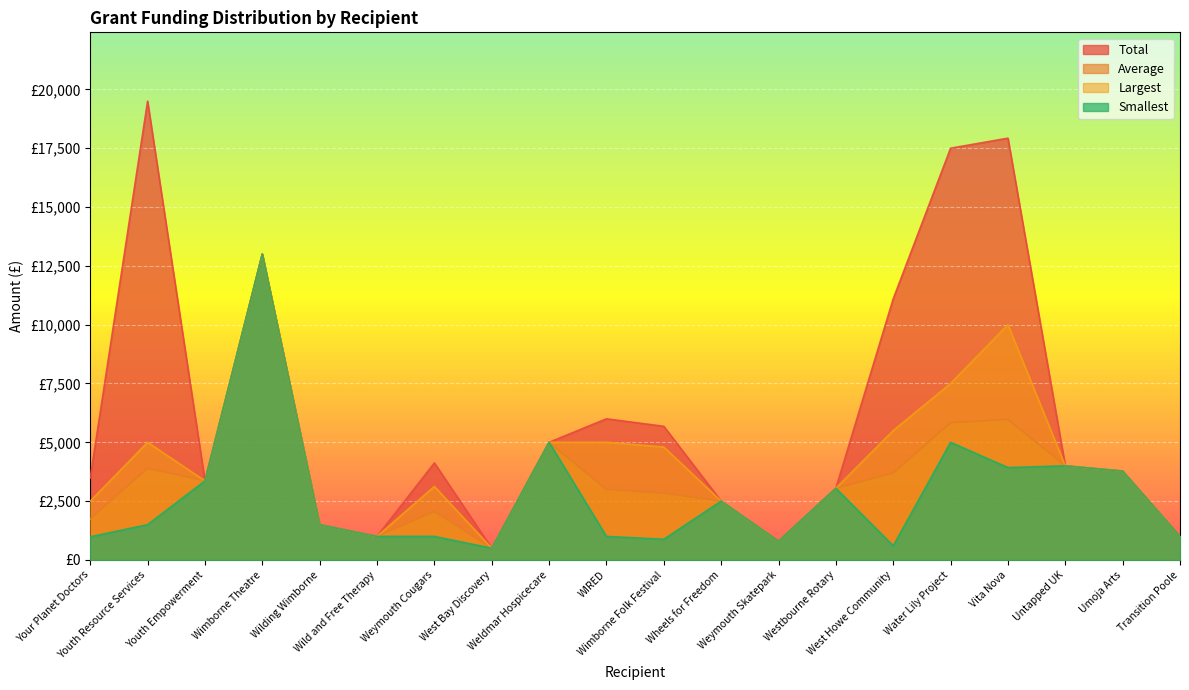

True or false: Average and Largest intersect in this chart.

False